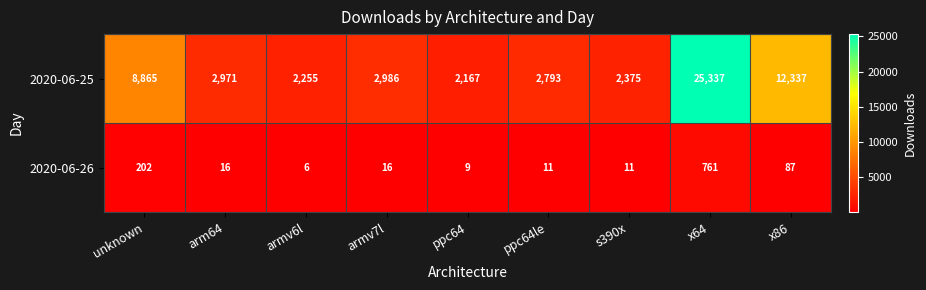

Which label corresponds to the largest value in the chart?

x64